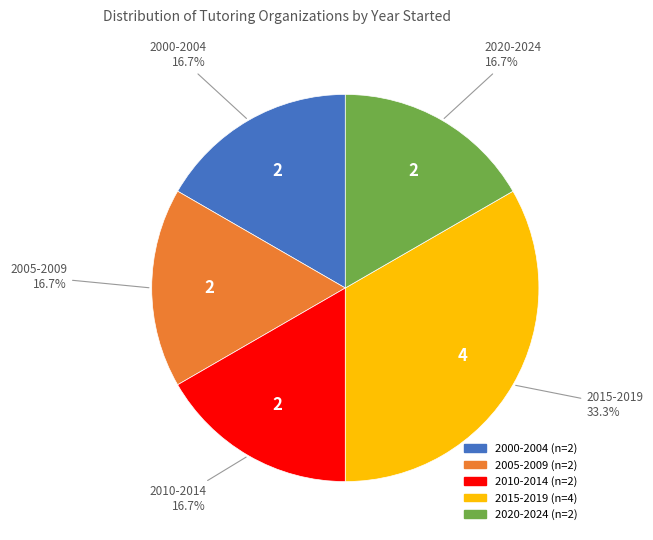

Is there a majority slice in this chart?

No